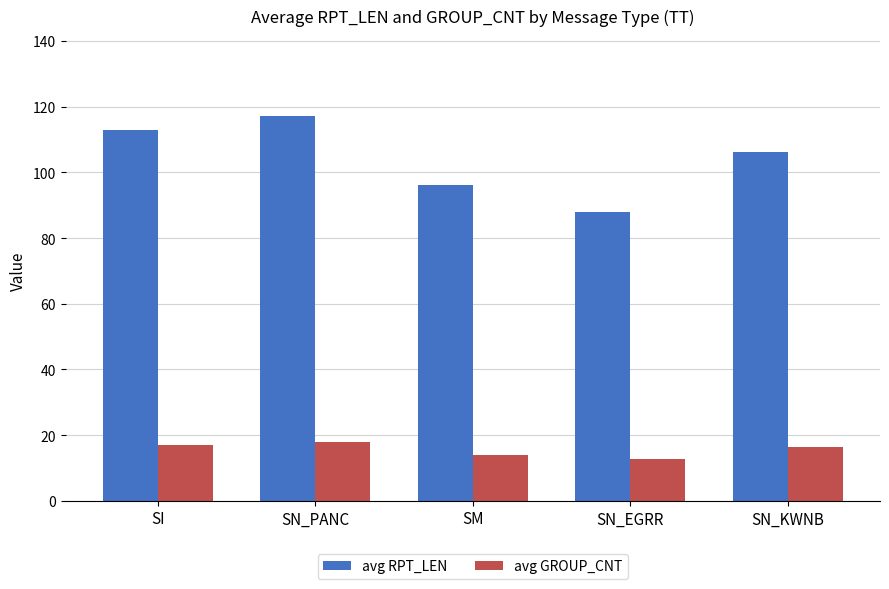

Where is avg RPT_LEN nearest to the value 102?

SN_KWNB